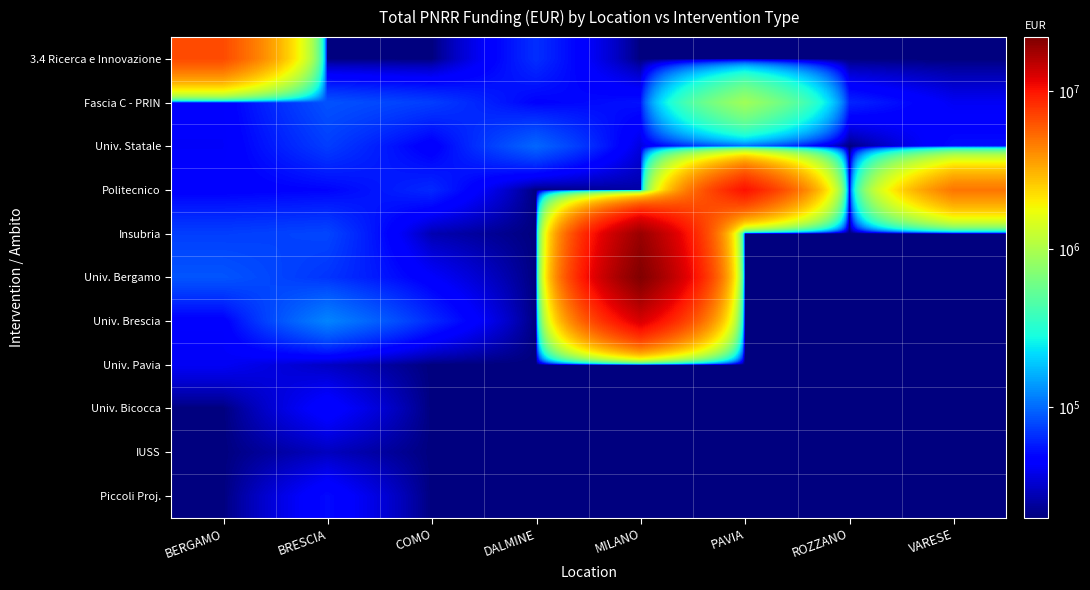

List the series in order of their peak value, highest first.

Univ. Bergamo, Insubria, Univ. Brescia, Politecnico, 3.4 Ricerca e Innovazione, Fascia C - PRIN, Univ. Statale, Piccoli Proj., Univ. Bicocca, Univ. Pavia, IUSS